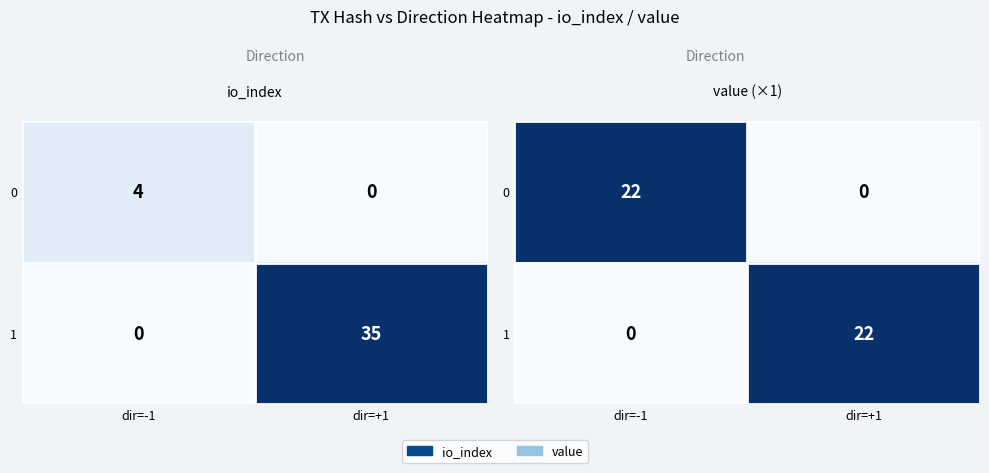

Is it true that 0 equals 22 at dir=-1?

True